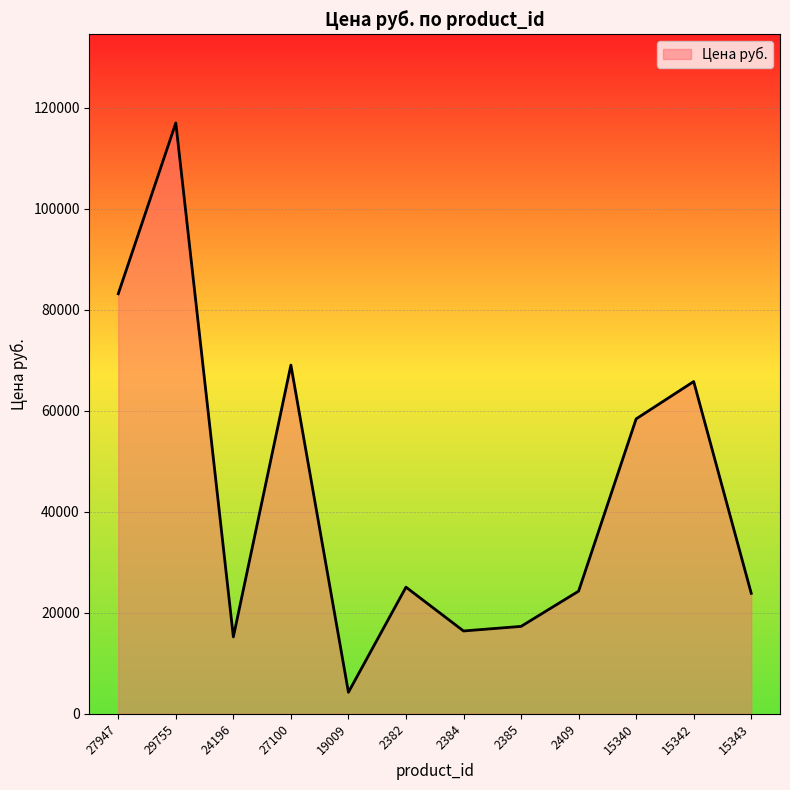

Which label corresponds to the smallest value in the chart?

19009